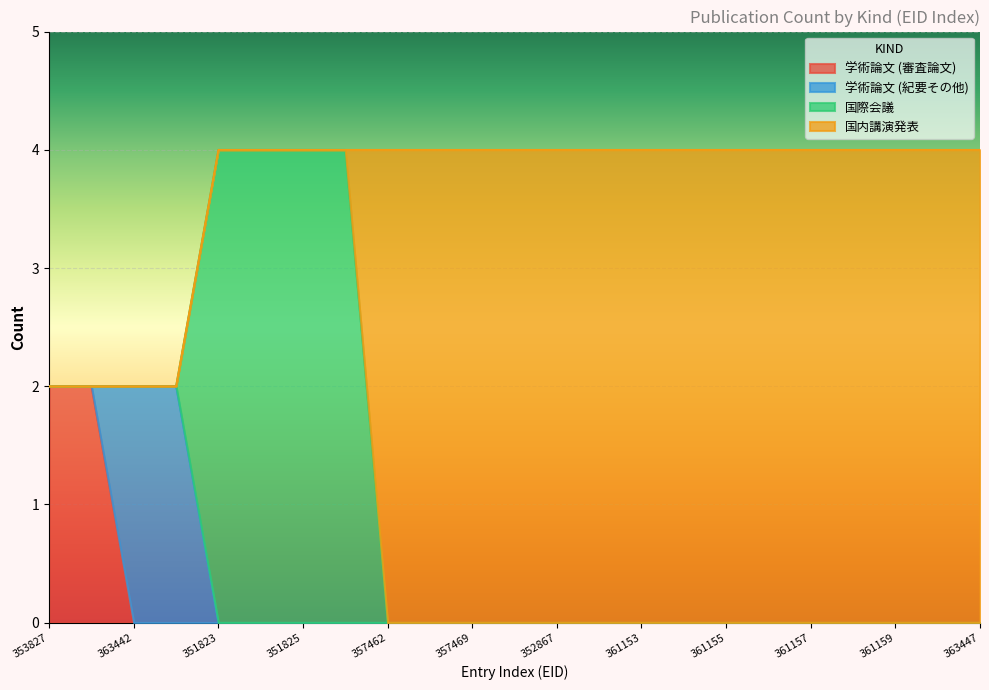

Which category has the highest value across all series?

351823